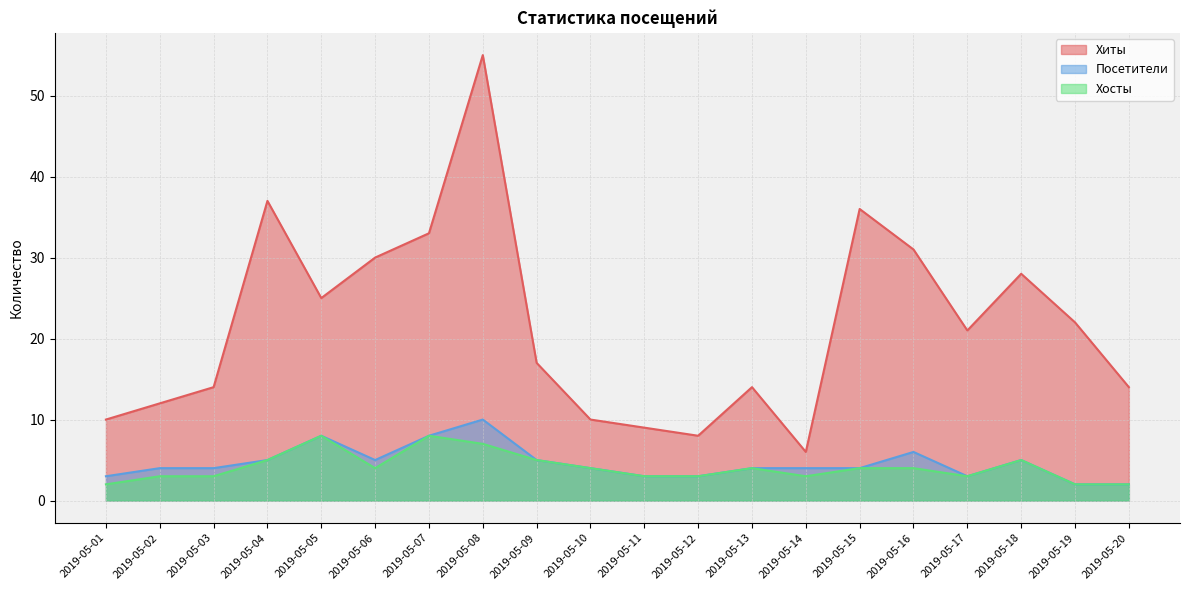

What is the lowest value of the Хосты series?

2